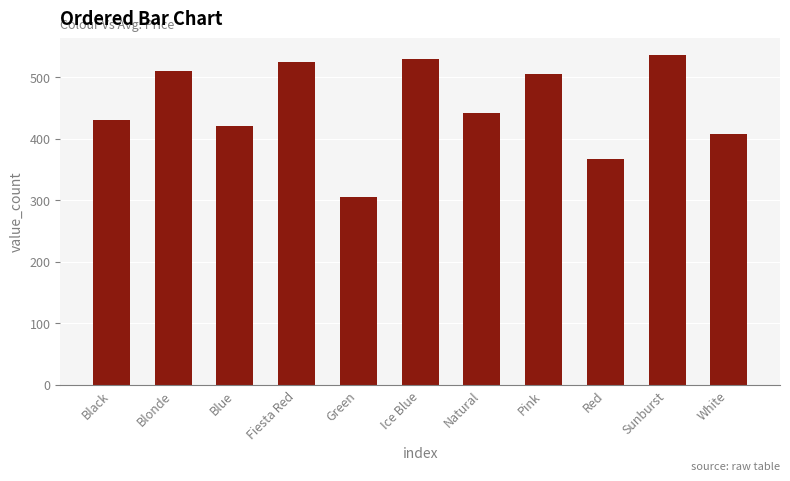

Reading left to right, list all the values displayed in this chart.

Black=430	Blonde=510	Blue=420	Fiesta Red=524	Green=305	Ice Blue=530	Natural=442	Pink=505	Red=367	Sunburst=536	White=408